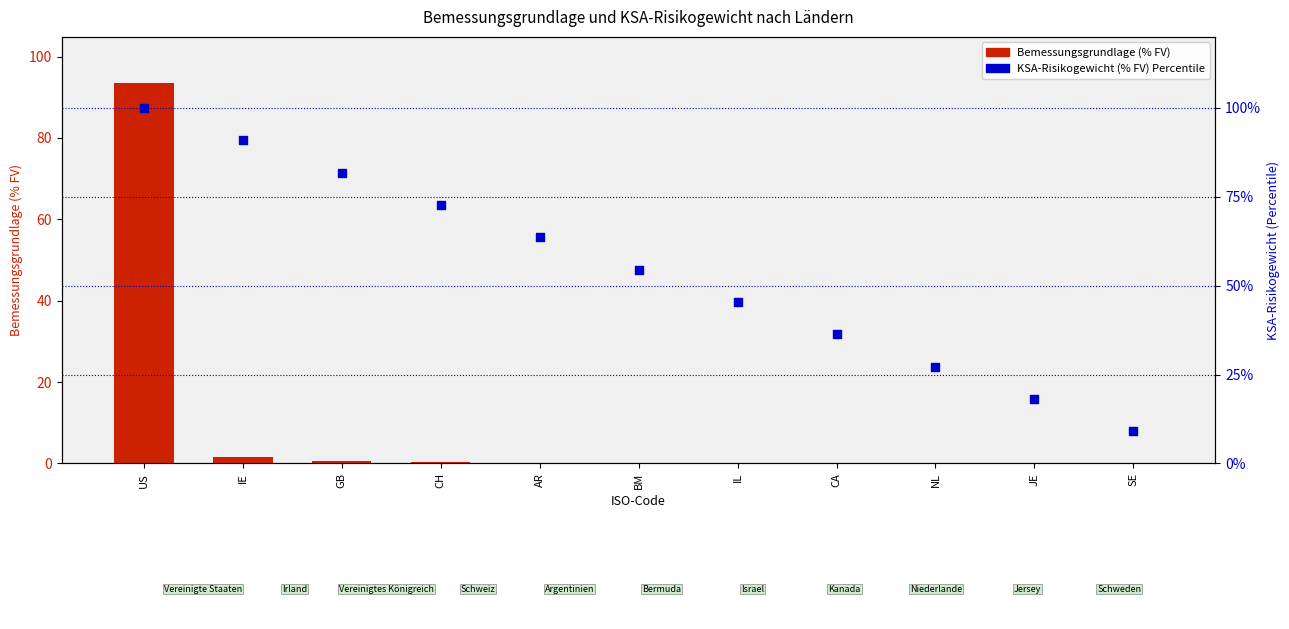

At which category is the sum across all series the highest?

US